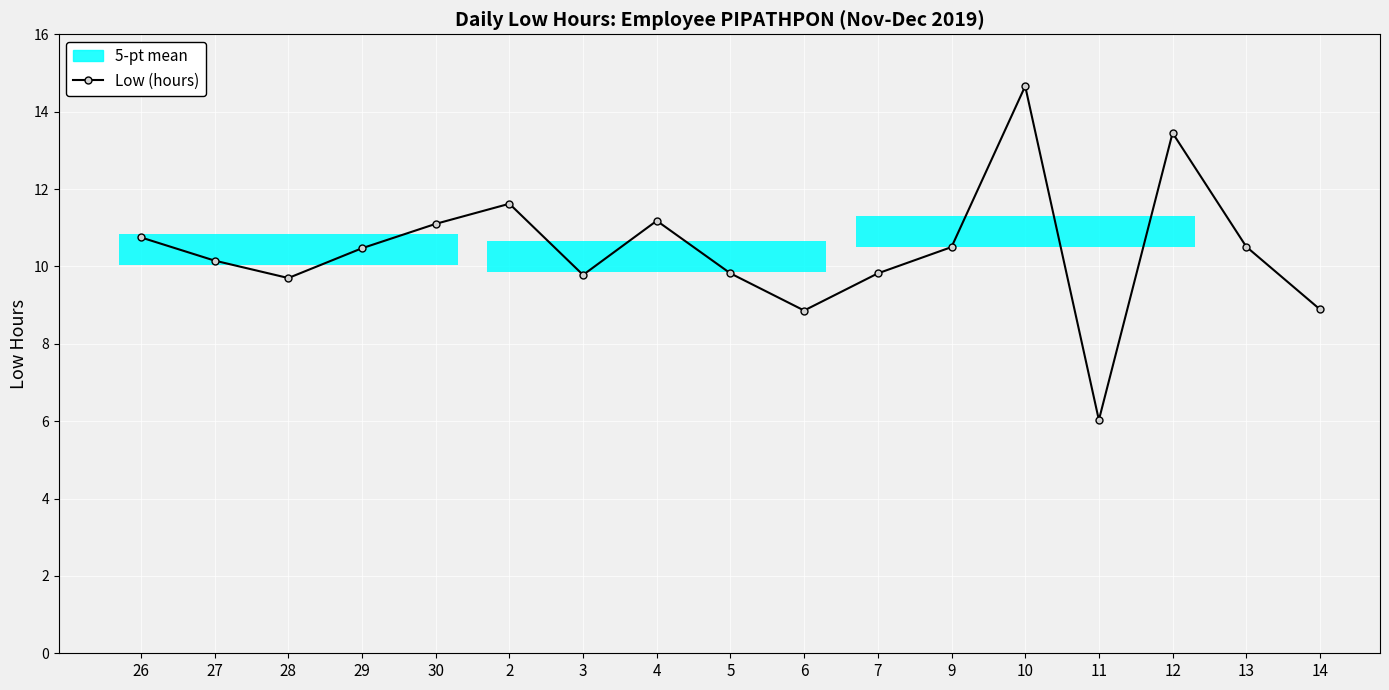

What is the ratio of the value at 11 to the value at 14?

0.7